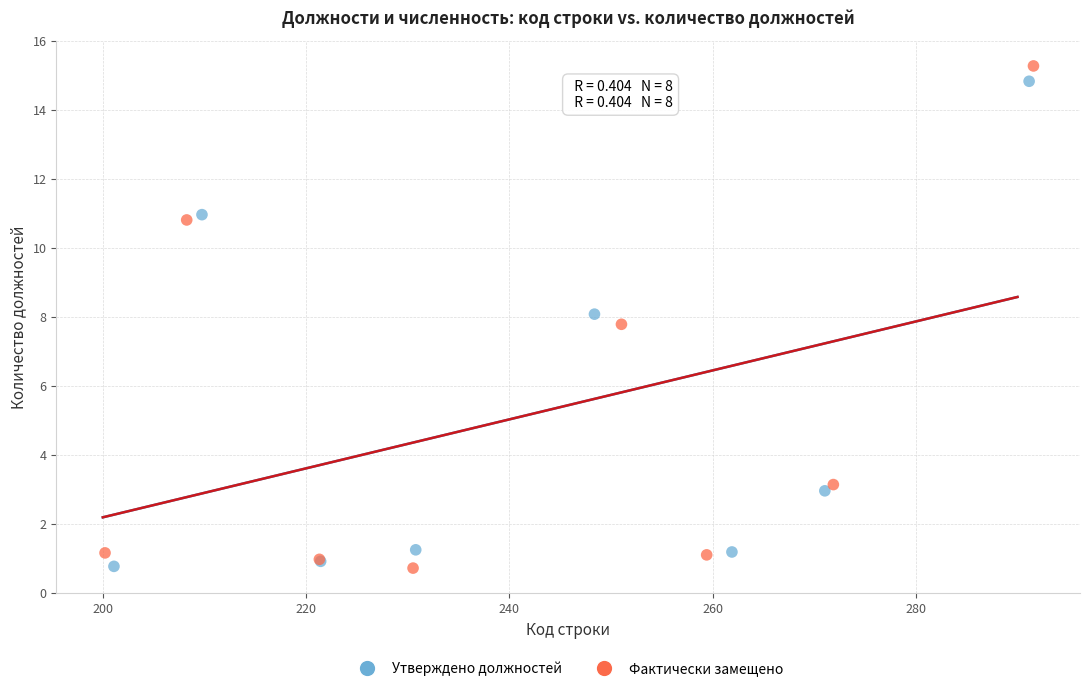

What are all the series names shown in the legend?

Утверждено должностей, Фактически замещено